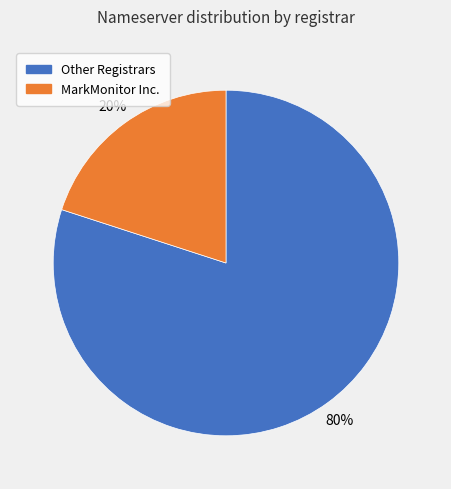

To the nearest percent, what is the difference between the largest and smallest slice percentages?

60%